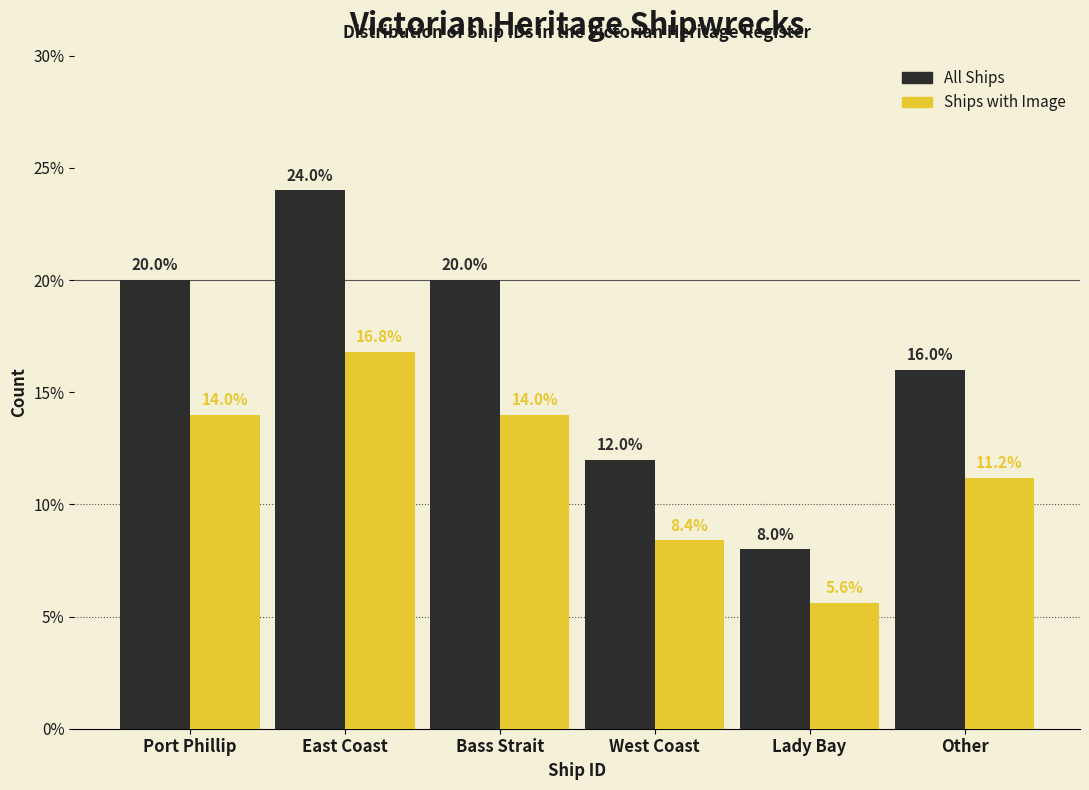

Reading left to right, what are all the values shown in this chart?

All Ships: Port Phillip=20.0	East Coast=24.0	Bass Strait=20.0	West Coast=12.0	Lady Bay=8.0	Other=16.0
Ships with Image: Port Phillip=14.0	East Coast=16.8	Bass Strait=14.0	West Coast=8.4	Lady Bay=5.6	Other=11.2